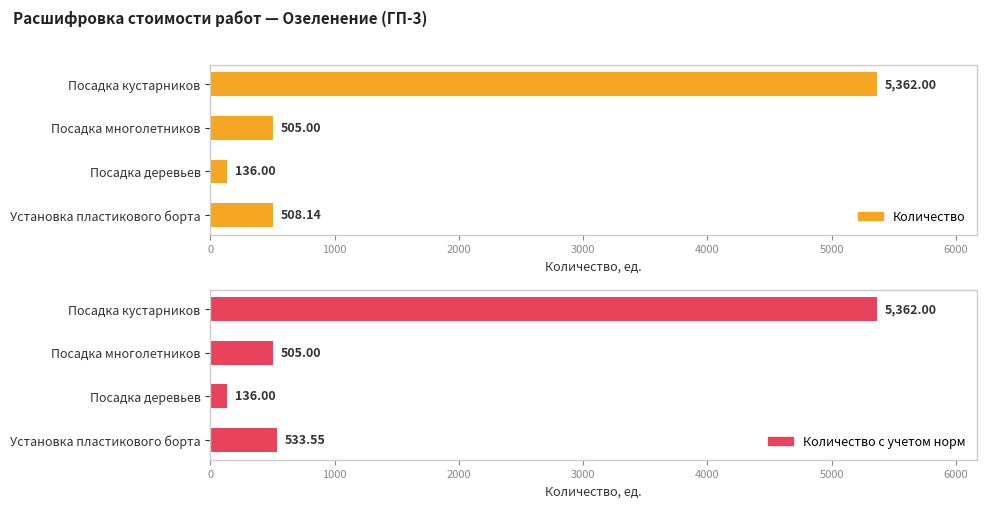

What is the value of the Количество с учетом норм bar at the 1st from the left?

533.5